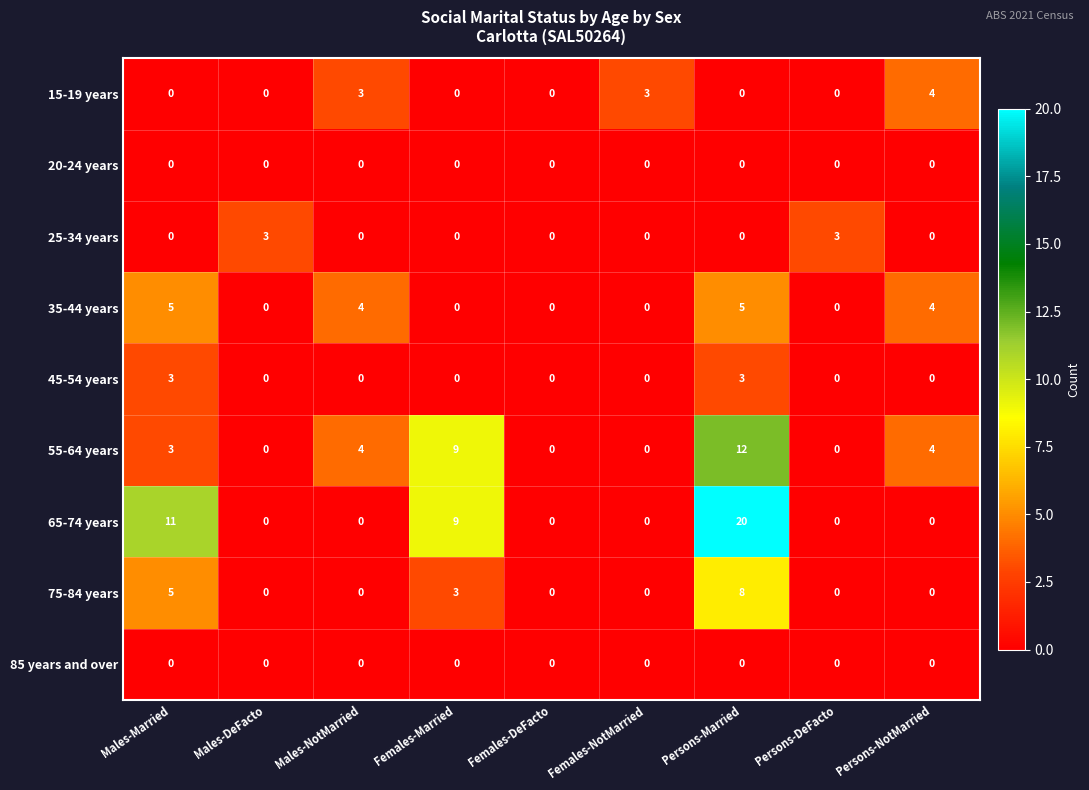

What is the average value of the 65-74 years series?

4